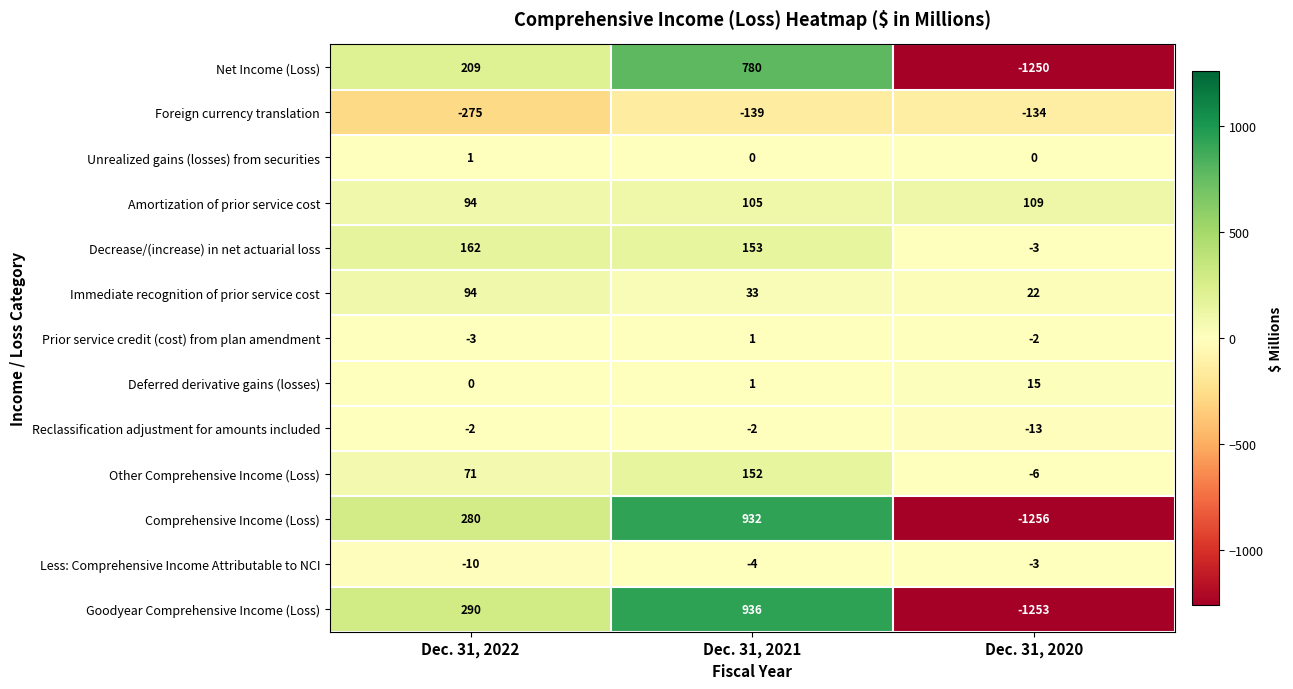

At which category is the sum across all series the highest?

Dec. 31, 2021